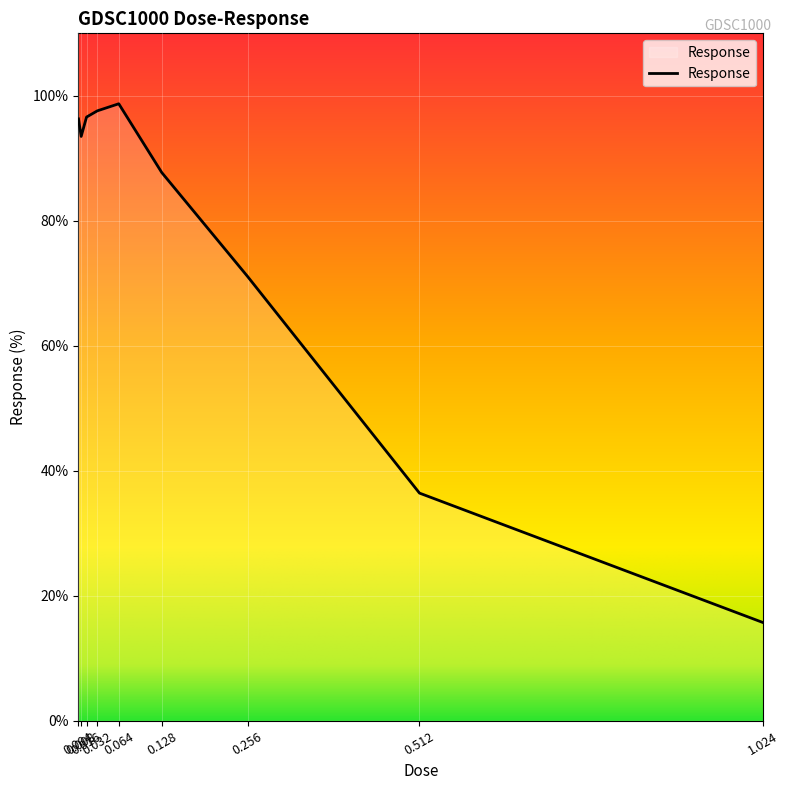

Is it true that the value at 0.512 is 36.4?

True